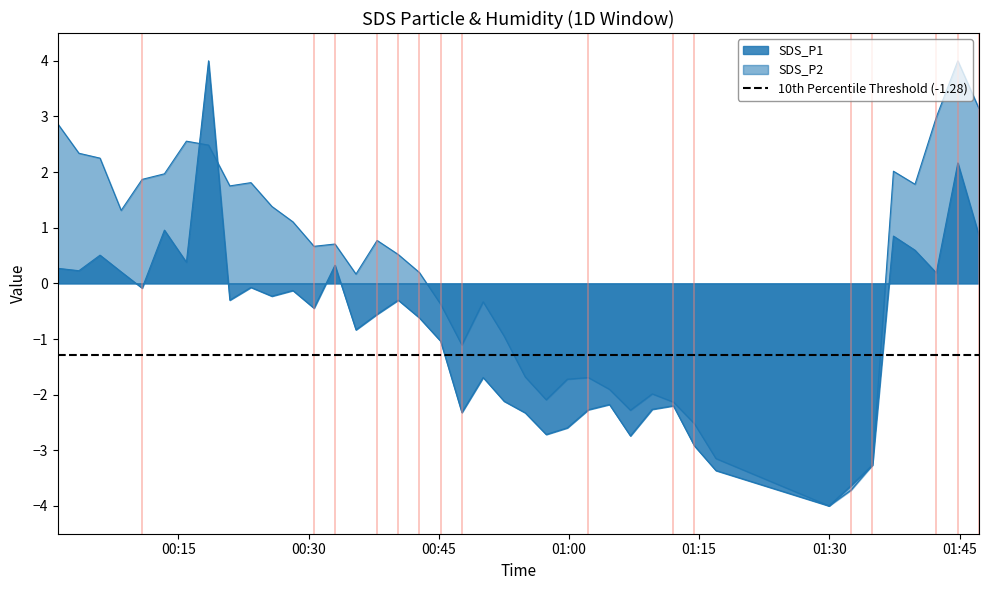

Which has a higher value, 2022/01/17 01:39:52 or 2022/01/17 01:32:29?

2022/01/17 01:39:52